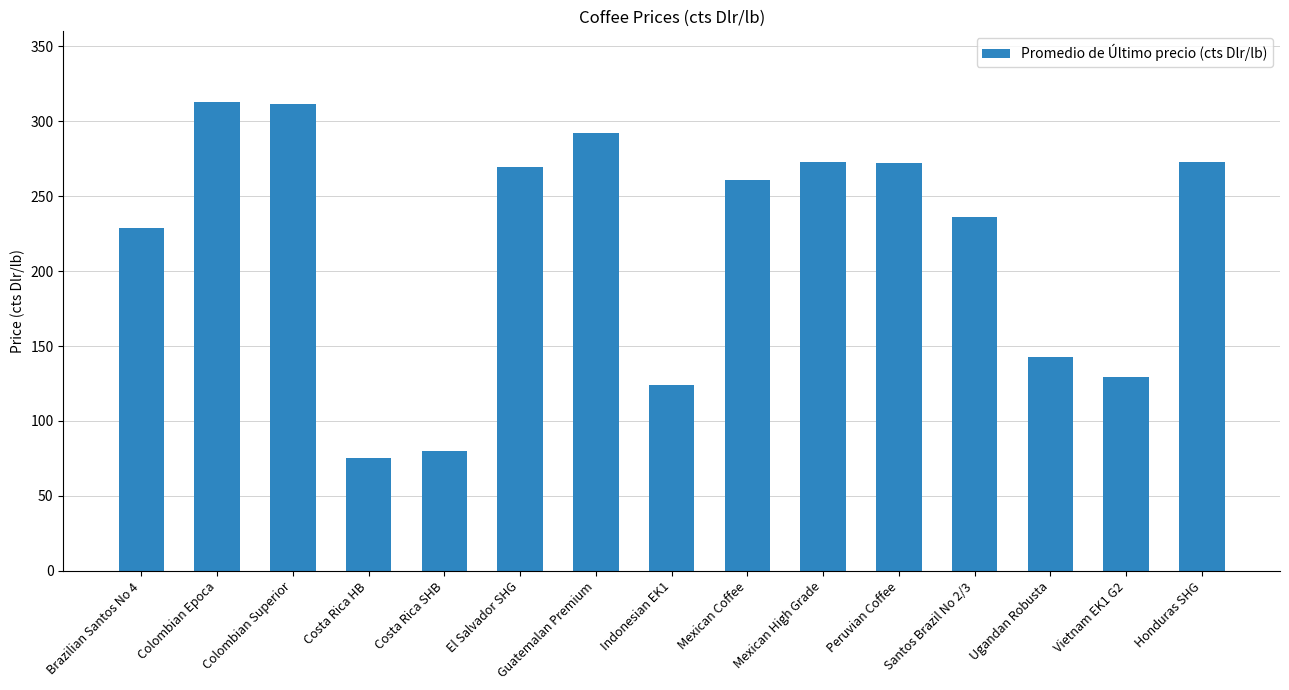

True or false: the data shows 35.2 at Ugandan Robusta.

False